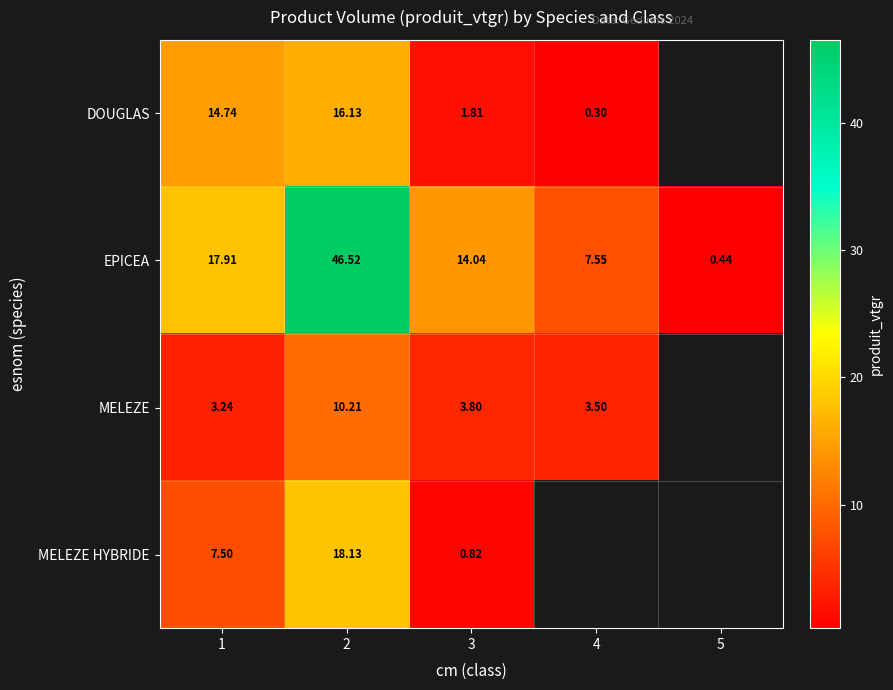

What is the maximum value shown in the chart?

46.5